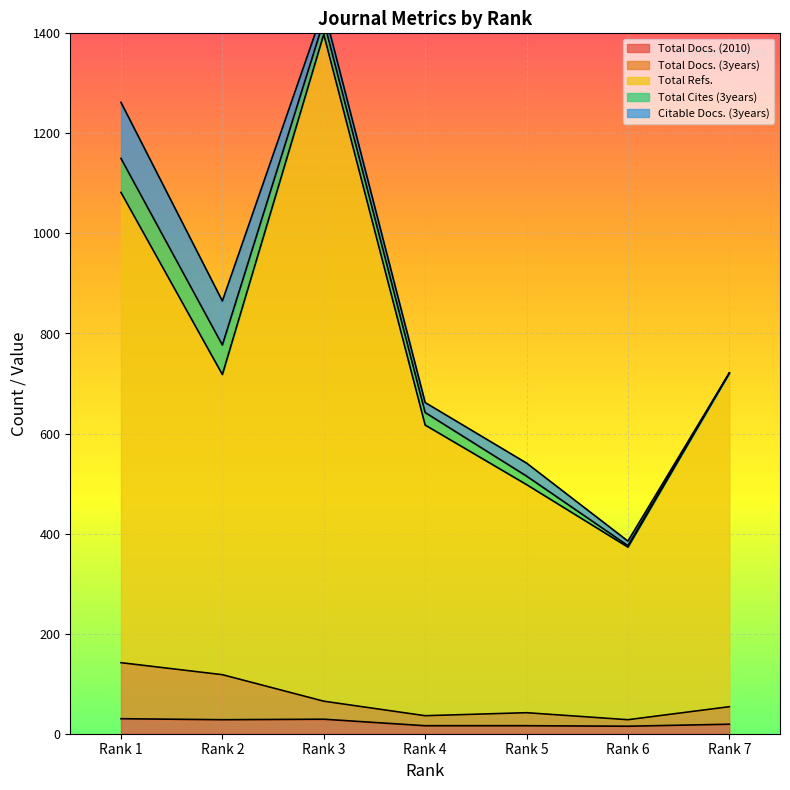

How many data points in Total Refs. are less than 718?

3